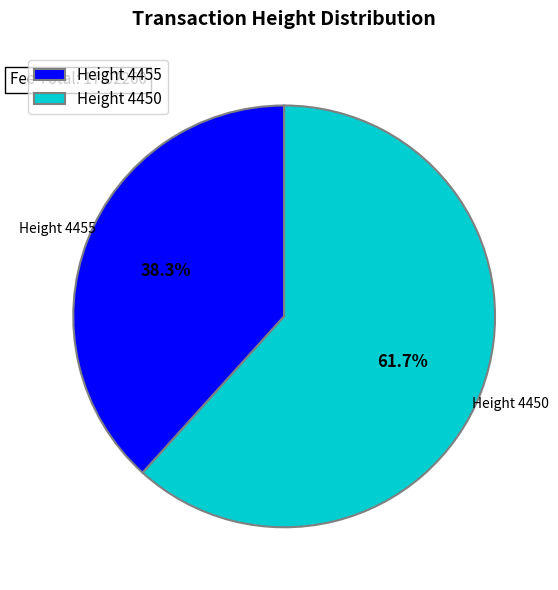

Combined, do Height 4450 and Height 4455 account for over 50%?

Yes